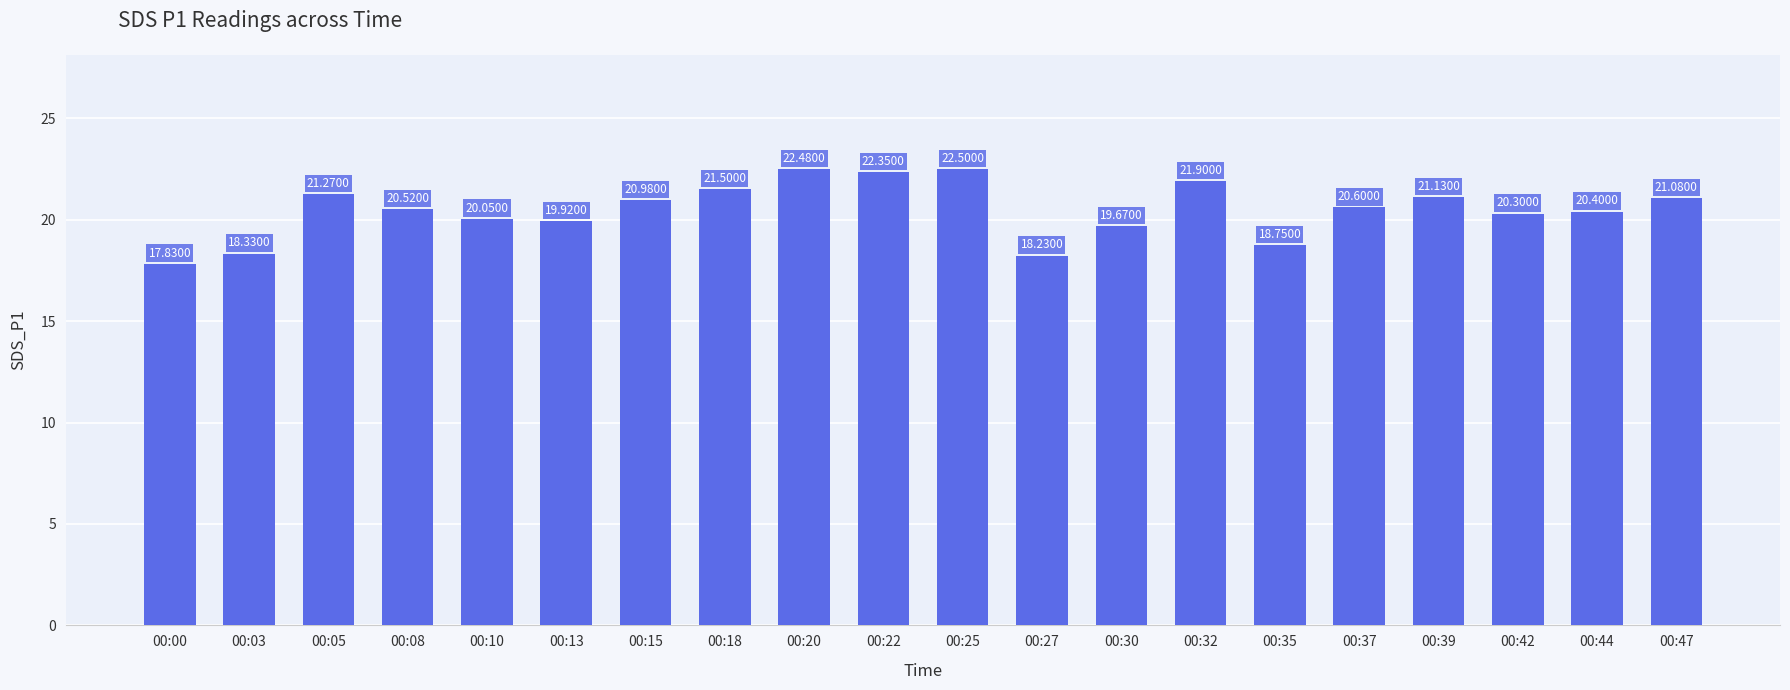

How many values exceed 20?

14